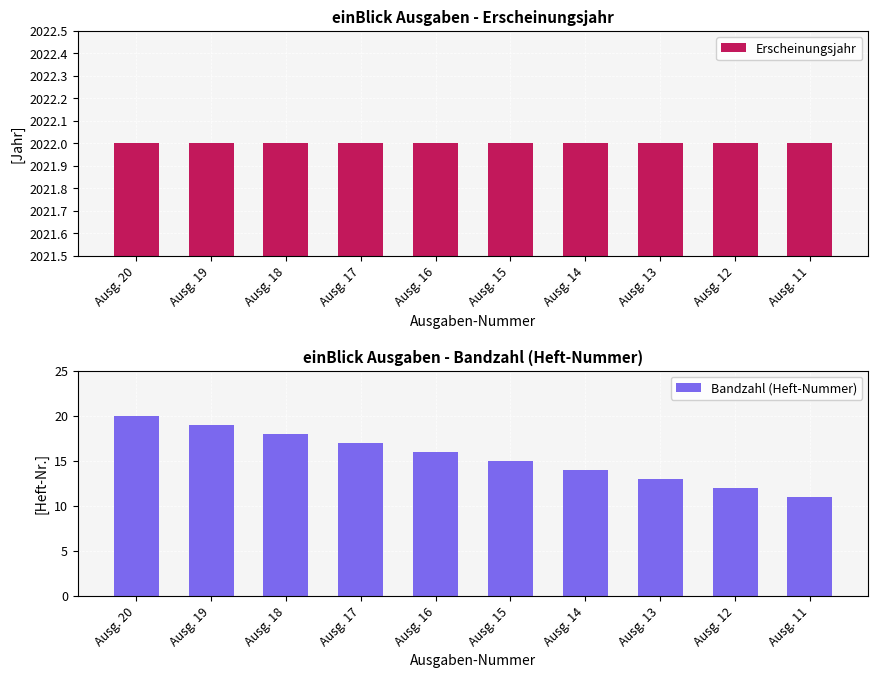

What is the difference between the Bandzahl (Heft-Nummer) values at Ausg. 20 and Ausg. 17?

3